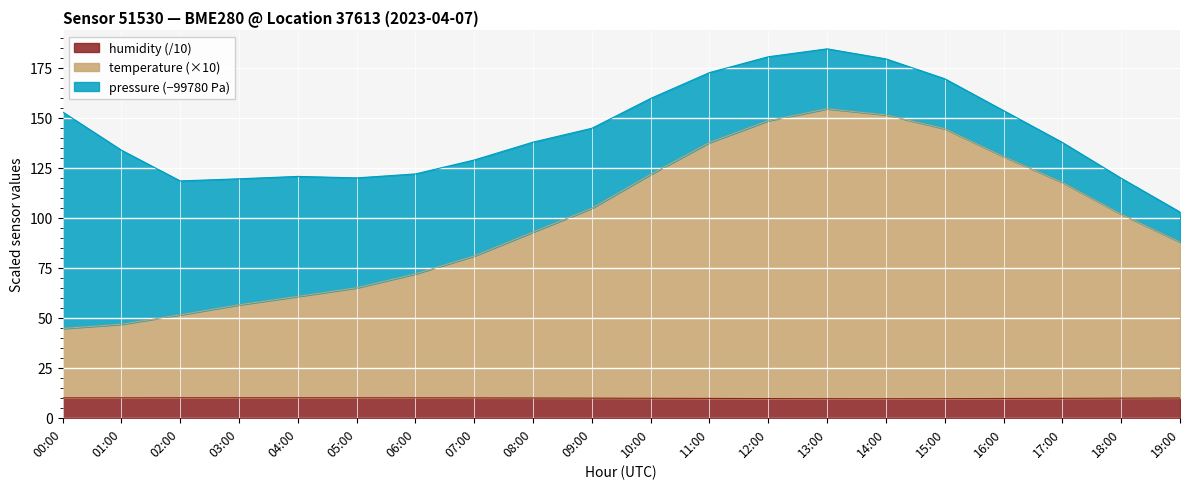

Does the chart display data point markers on the line(s)?

No